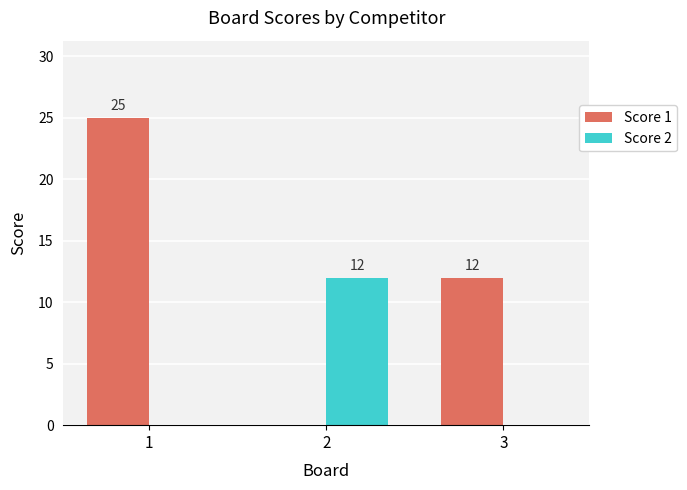

Reading right to left, list all the values displayed in this chart.

Score 1: 12	0	25
Score 2: 0	12	0